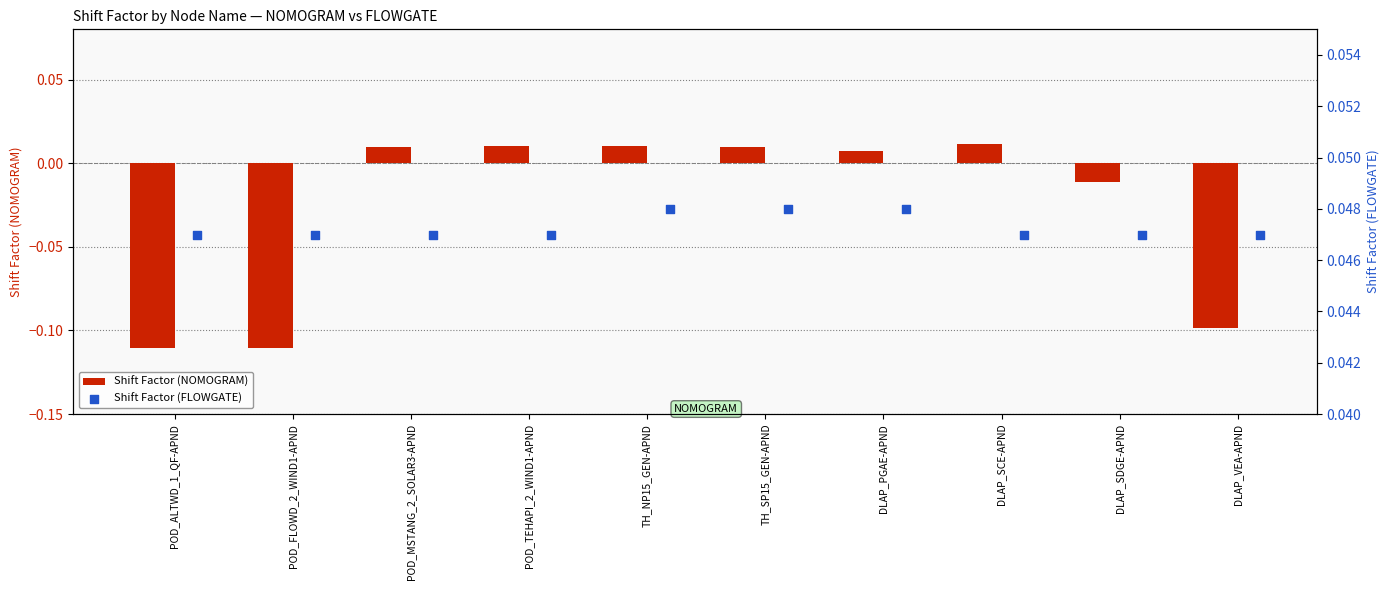

Which series contains the lowest Y value?

Shift Factor (NOMOGRAM)